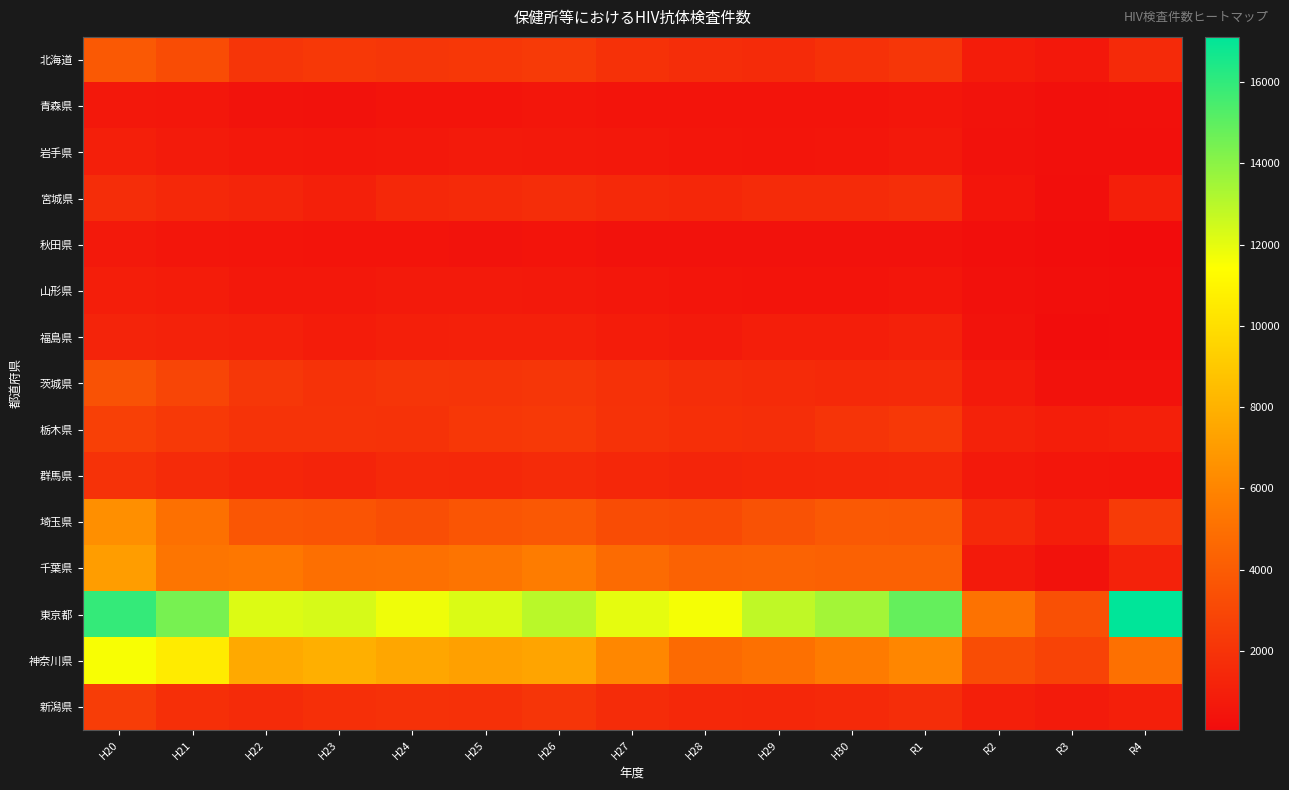

Reading left to right, what are all the values shown in this chart?

北海道: H20=3880	H21=3226	H22=2101	H23=2250	H24=2142	H25=2216	H26=2330	H27=1866	H28=1669	H29=1597	H30=1900	R1=2150	R2=868	R3=674	R4=1539
青森県: H20=647	H21=590	H22=416	H23=381	H24=479	H25=468	H26=535	H27=459	H28=443	H29=487	H30=488	R1=556	R2=400	R3=285	R4=291
岩手県: H20=1010	H21=796	H22=671	H23=612	H24=643	H25=754	H26=714	H27=653	H28=525	H29=516	H30=531	R1=710	R2=341	R3=238	R4=244
宮城県: H20=1672	H21=1430	H22=1283	H23=1070	H24=1426	H25=1531	H26=1683	H27=1465	H28=1363	H29=1592	H30=1568	R1=1738	R2=497	R3=190	R4=1015
秋田県: H20=702	H21=559	H22=496	H23=432	H24=468	H25=418	H26=447	H27=386	H28=339	H29=345	H30=360	R1=384	R2=190	R3=106	R4=55
山形県: H20=954	H21=886	H22=685	H23=675	H24=778	H25=743	H26=696	H27=615	H28=515	H29=482	H30=442	R1=529	R2=290	R3=220	R4=131
福島県: H20=1233	H21=1157	H22=1026	H23=867	H24=1013	H25=1056	H26=1022	H27=867	H28=762	H29=927	H30=963	R1=1119	R2=394	R3=108	R4=159
茨城県: H20=3519	H21=2857	H22=2179	H23=1938	H24=2107	H25=2035	H26=2149	H27=1897	H28=1704	H29=1568	H30=1485	R1=1547	R2=757	R3=326	R4=324
栃木県: H20=2638	H21=2292	H22=1960	H23=2014	H24=1921	H25=2192	H26=2308	H27=1922	H28=1785	H29=1750	H30=2039	R1=2250	R2=1172	R3=948	R4=1042
群馬県: H20=1953	H21=1570	H22=1327	H23=1244	H24=1503	H25=1434	H26=1607	H27=1360	H28=1284	H29=1324	H30=1356	R1=1423	R2=695	R3=555	R4=520
埼玉県: H20=6478	H21=5014	H22=3698	H23=3597	H24=3308	H25=3656	H26=3841	H27=3250	H28=3142	H29=3501	H30=3869	R1=3825	R2=1518	R3=964	R4=2411
千葉県: H20=7094	H21=5248	H22=5382	H23=4985	H24=4994	H25=5208	H26=5586	H27=4728	H28=4311	H29=4370	H30=4268	R1=4281	R2=766	R3=368	R4=1162
東京都: H20=15921	H21=14444	H22=12204	H23=12333	H24=11772	H25=12220	H26=12973	H27=12000	H28=11625	H29=12832	H30=13466	R1=14847	R2=5104	R3=3407	R4=17111
神奈川県: H20=11550	H21=10543	H22=7593	H23=7856	H24=7510	H25=7247	H26=7385	H27=6108	H28=4698	H29=4994	H30=5551	R1=6076	R2=3253	R3=2802	R4=4992
新潟県: H20=2501	H21=1789	H22=1564	H23=1786	H24=1916	H25=1849	H26=2094	H27=1645	H28=1444	H29=1389	H30=1494	R1=1684	R2=1013	R3=807	R4=1000